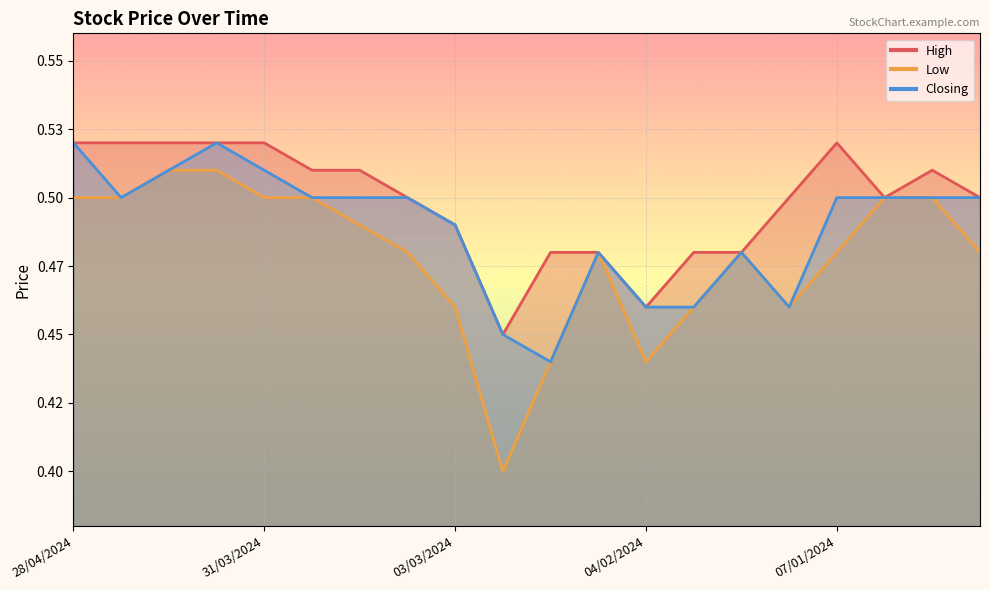

List the labels in order of Low value, largest first.

14/04/2024, 07/04/2024, 28/04/2024, 21/04/2024, 31/03/2024, 24/03/2024, 31/12/2023, 24/12/2023, 17/03/2024, 10/03/2024, 11/02/2024, 21/01/2024, 07/01/2024, 17/12/2023, 03/03/2024, 28/01/2024, 14/01/2024, 18/02/2024, 04/02/2024, 25/02/2024